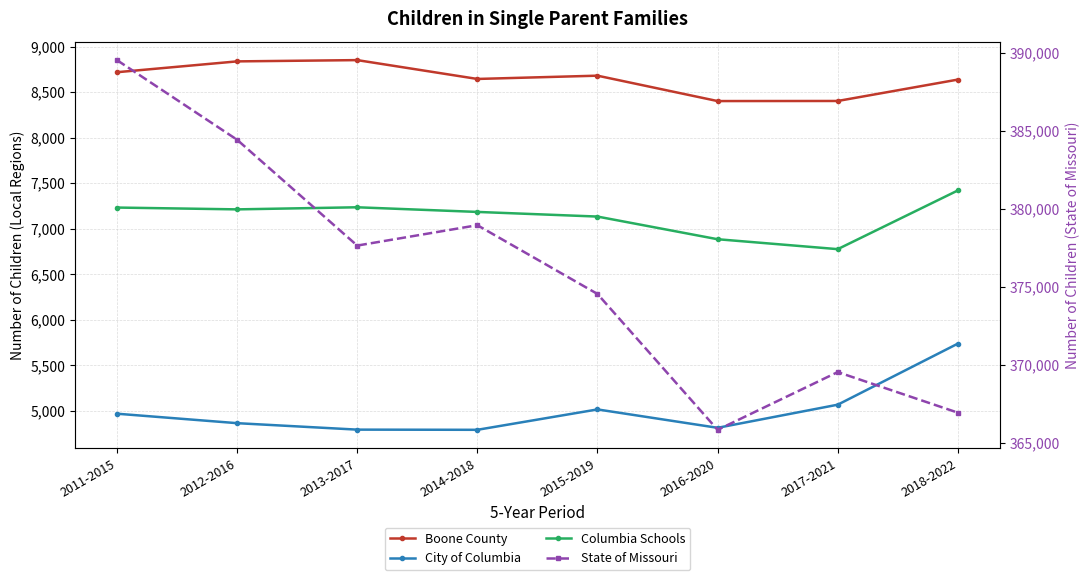

What are all the series names shown in the legend?

Boone County, City of Columbia, Columbia Schools, State of Missouri